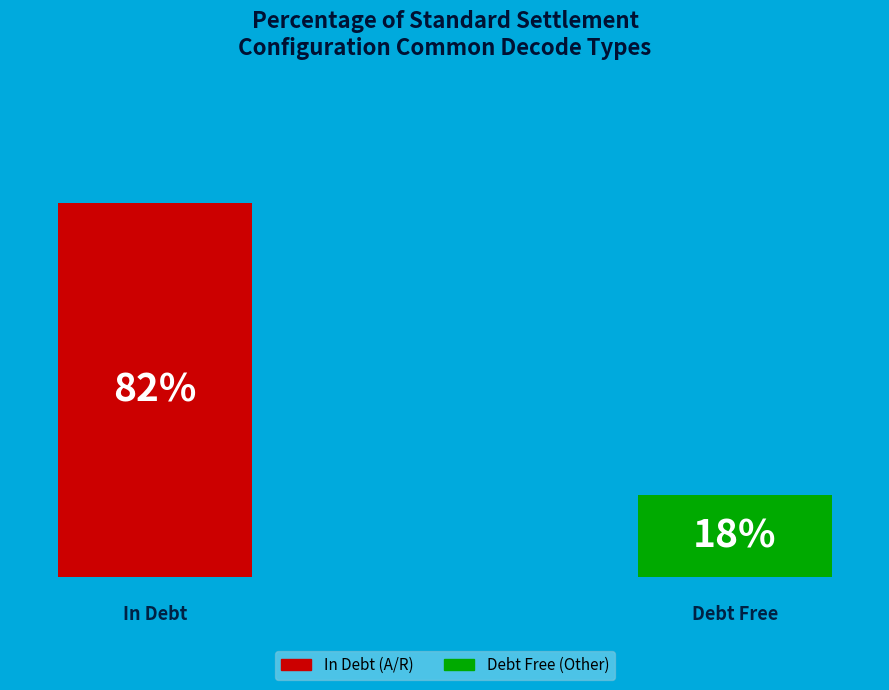

Which category has the biggest portion of the pie?

A/R